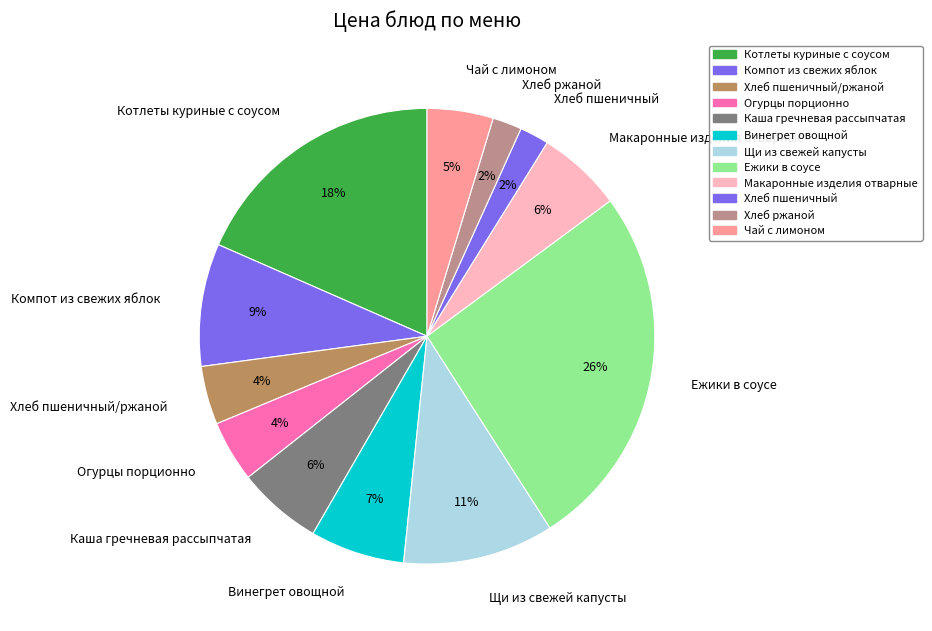

Which slice is the largest?

Ежики в соусе